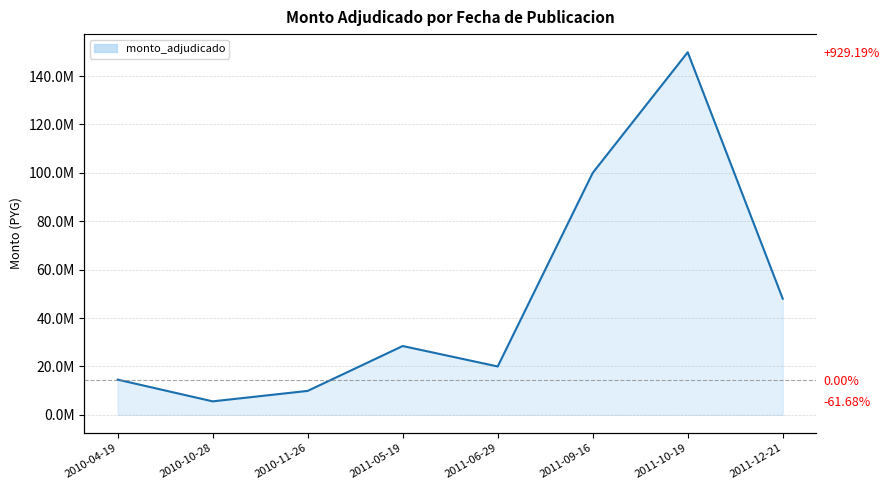

Reading left to right, transcribe all the data shown in this chart.

14560000	5580000	9905750	28446000	20000000	99996700	149850000	48000000